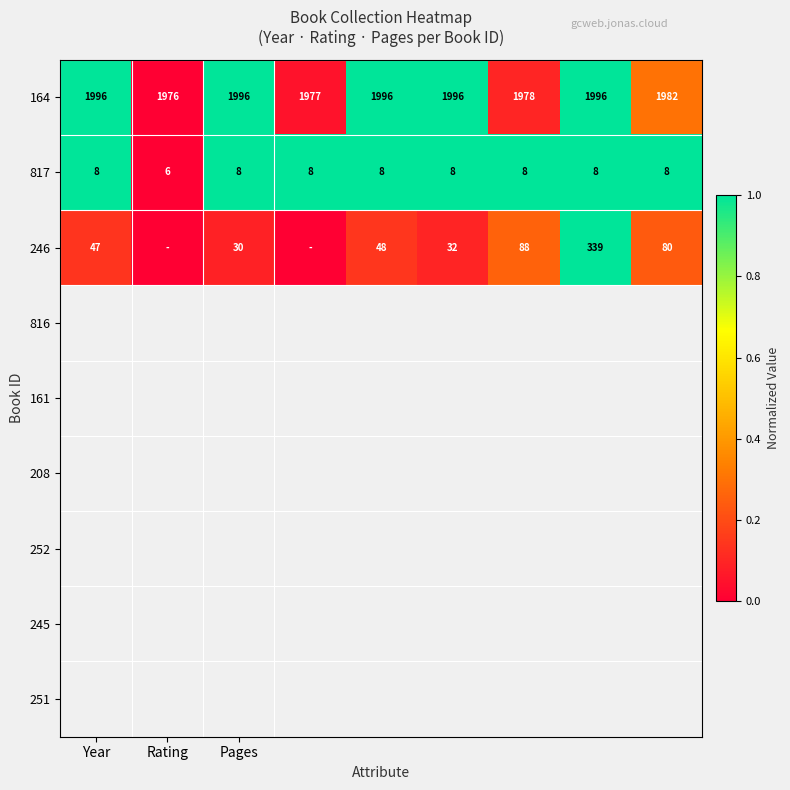

What is the difference between the highest and lowest values at Pages?

1988